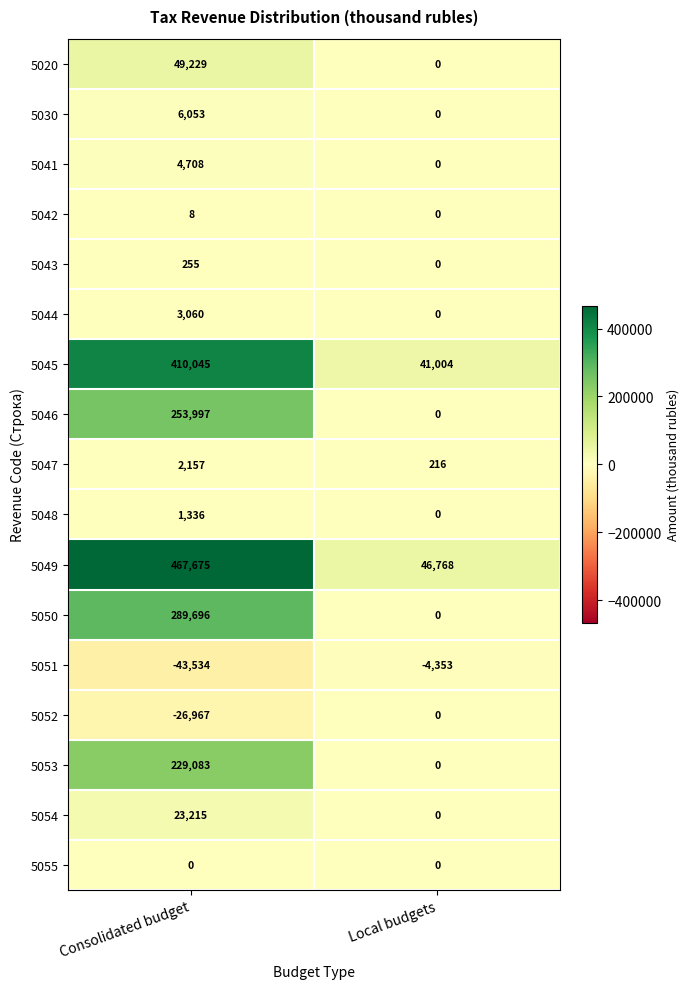

True or false: 5050 has a value of 171713 at Consolidated budget.

False